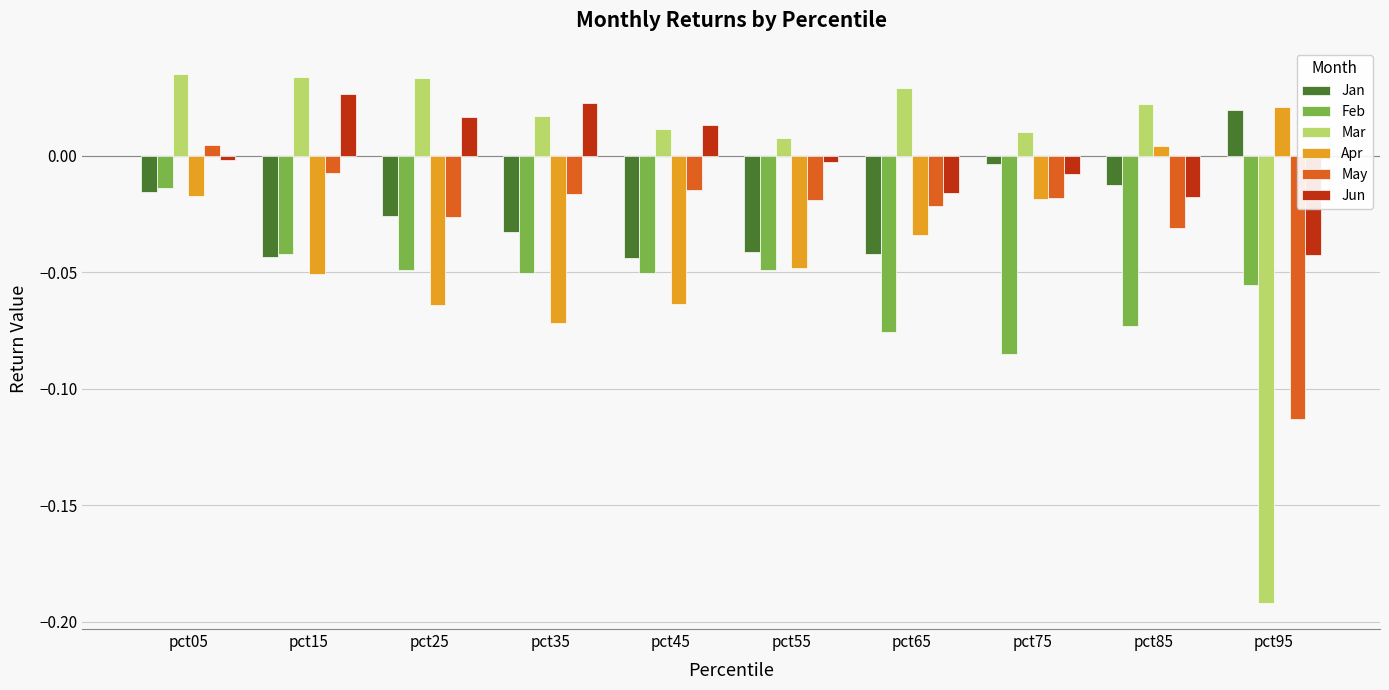

What is the difference between the maximum and minimum values in the Apr series?

0.1